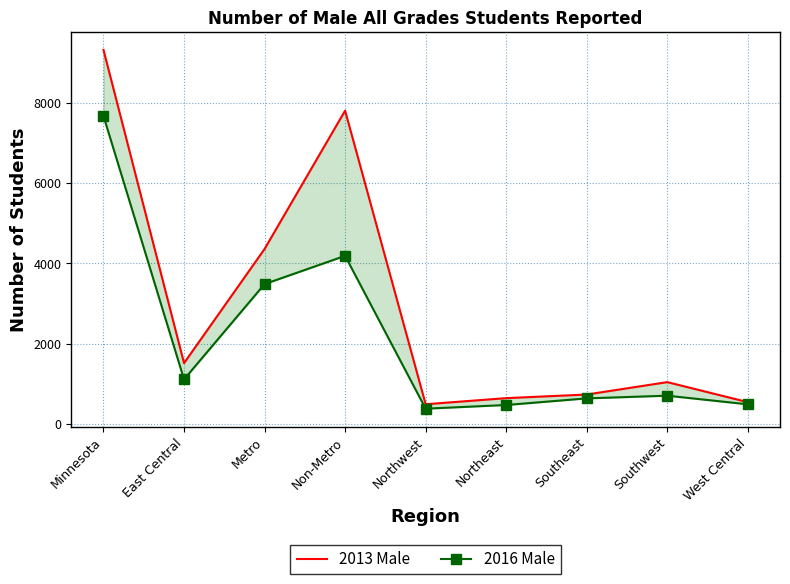

The value of 2016 Male at West Central is 327. True or false?

False